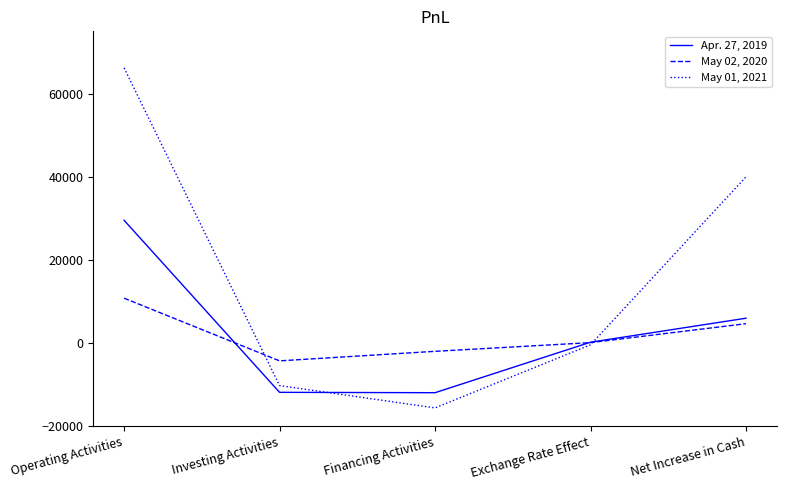

What is the lowest value of the Apr. 27, 2019 series?

-11932